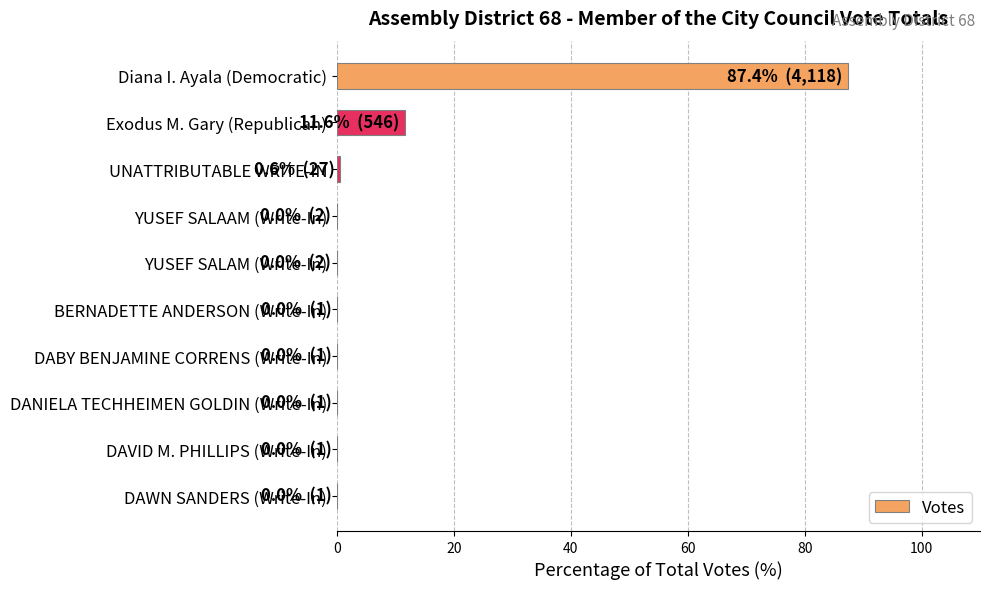

Does the chart contain stacked bars?

No